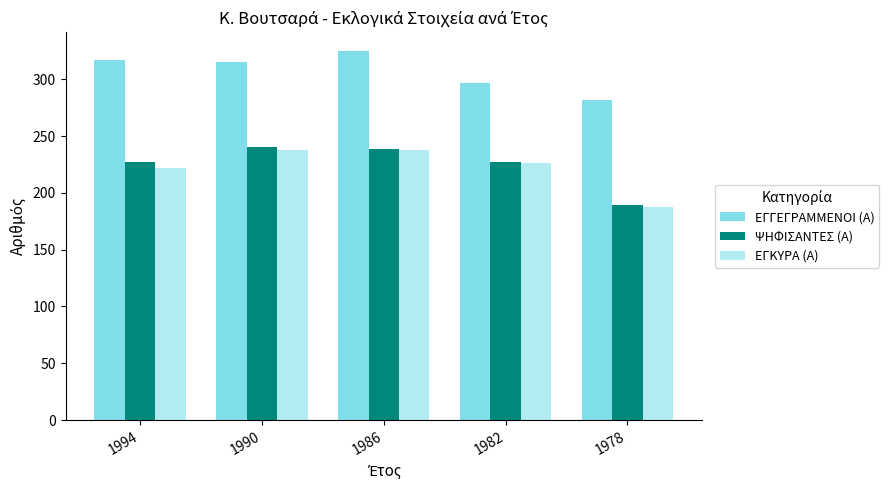

At how many categories does at least one series exceed 228?

5